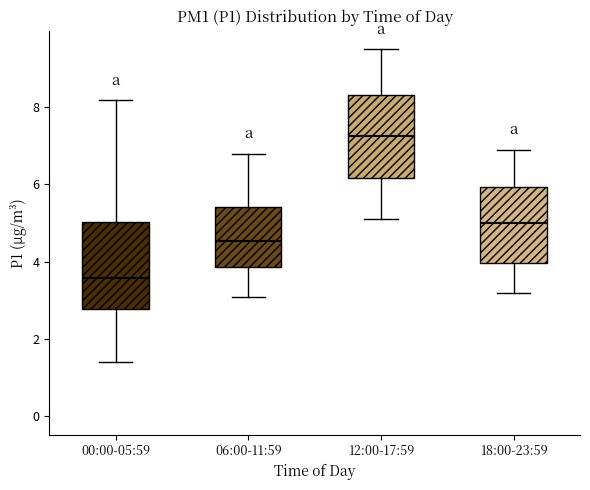

Reading left to right, transcribe this box plot: for each box, give where its median line is, the range the box spans, and where its two whiskers end, as read against the y-axis. The values are not printed on the chart, so give them approximately, as read against the axis.

00:00-05:59: median 3.6, box 2.8 to 5.0, whiskers 1.4 to 8.2
06:00-11:59: median 4.6, box 3.8 to 5.4, whiskers 3.2 to 6.8
12:00-17:59: median 7.2, box 6.2 to 8.4, whiskers 5.2 to 9.6
18:00-23:59: median 5.0, box 4.0 to 6.0, whiskers 3.2 to 7.0